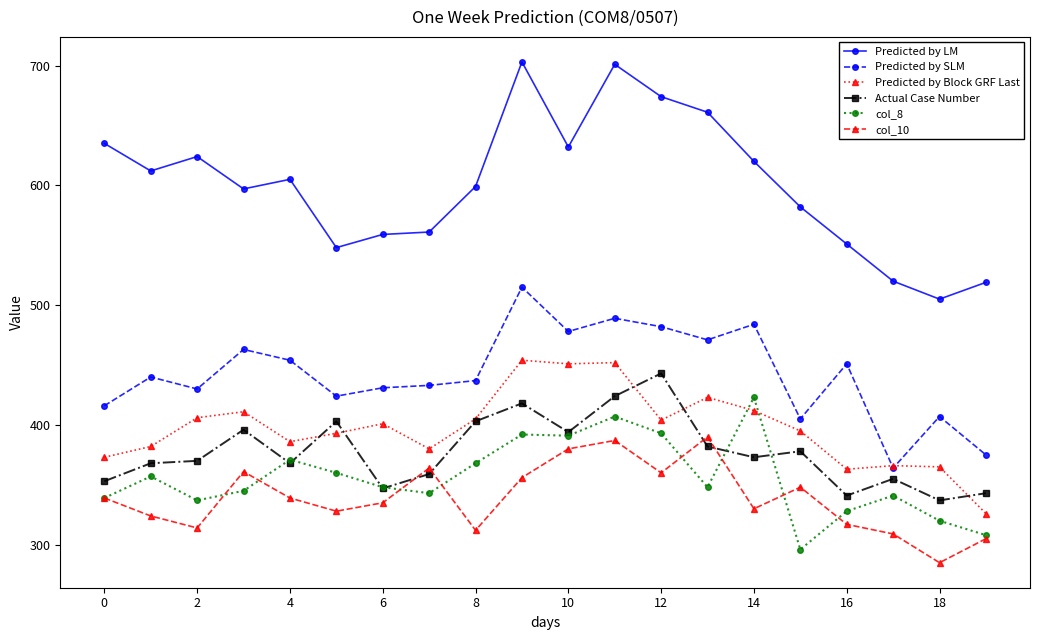

Which series has the largest total across all categories?

Predicted by LM